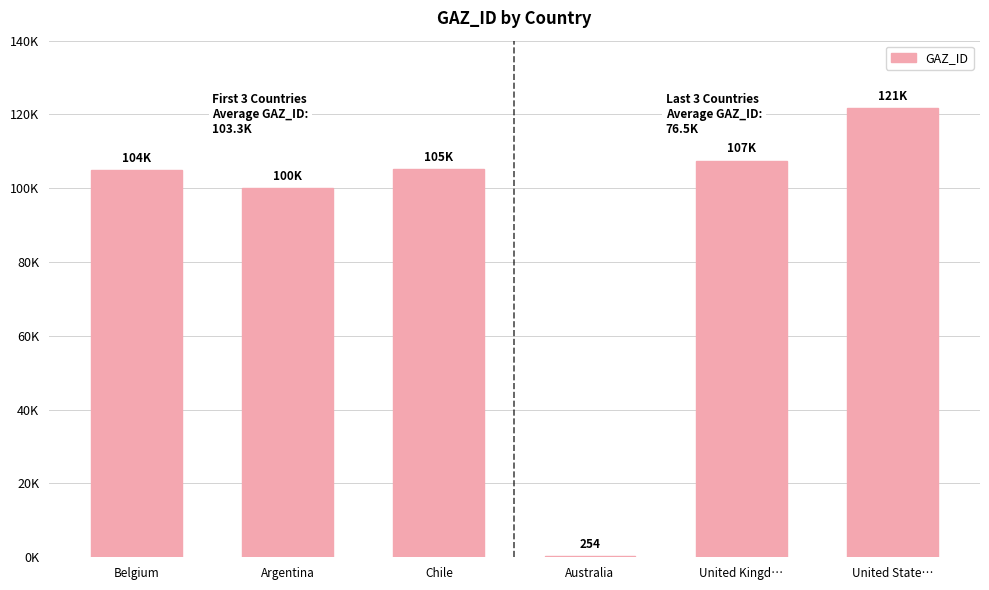

Is it true that the value at Argentina is 100055?

True